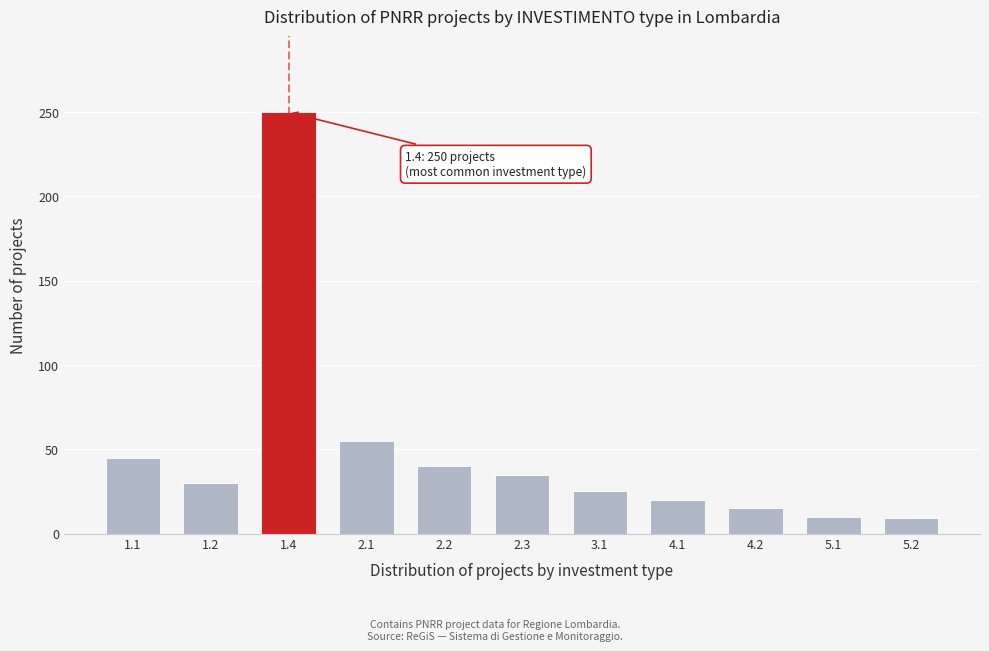

What is the difference between the maximum and minimum values?

241